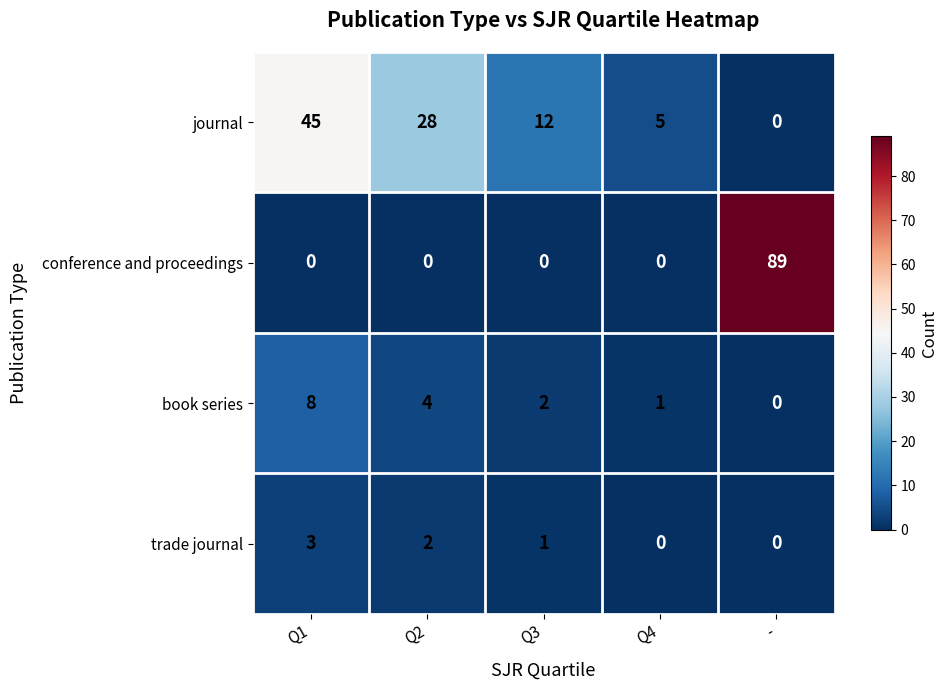

Reading right to left, list all the values displayed in this chart.

journal: -=0	Q4=5	Q3=12	Q2=28	Q1=45
conference and proceedings: -=89	Q4=0	Q3=0	Q2=0	Q1=0
book series: -=0	Q4=1	Q3=2	Q2=4	Q1=8
trade journal: -=0	Q4=0	Q3=1	Q2=2	Q1=3